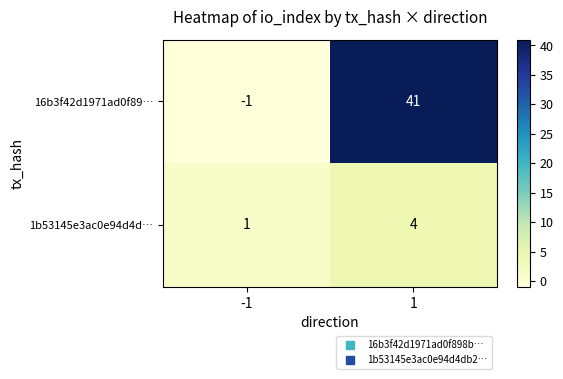

The value of 1b53145e3ac0e94d4d… at -1 is 1. True or false?

True